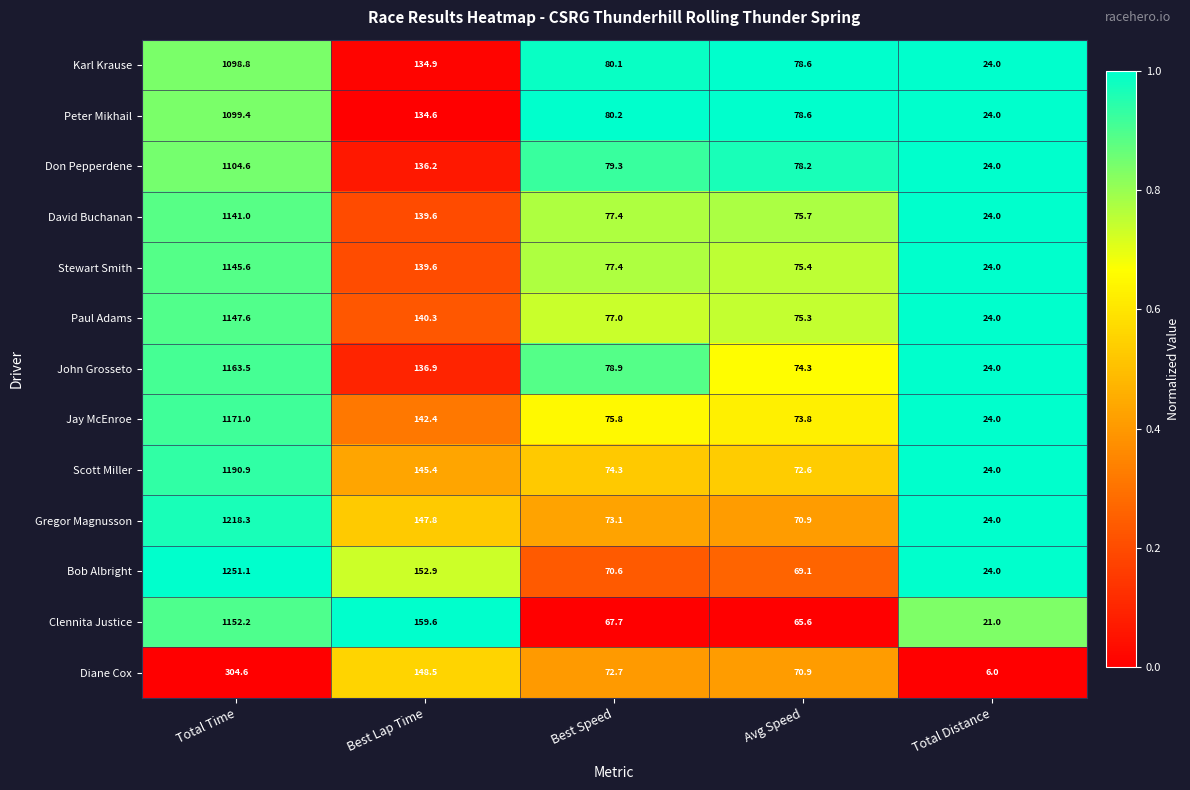

Which series has the largest total across all categories?

Bob Albright